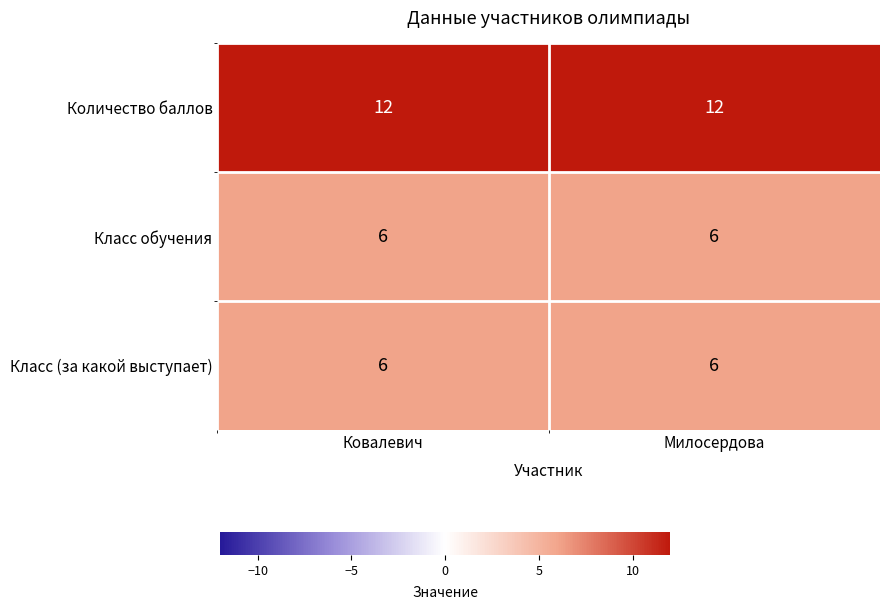

What is the sum of all Класс (за какой выступает) values?

12